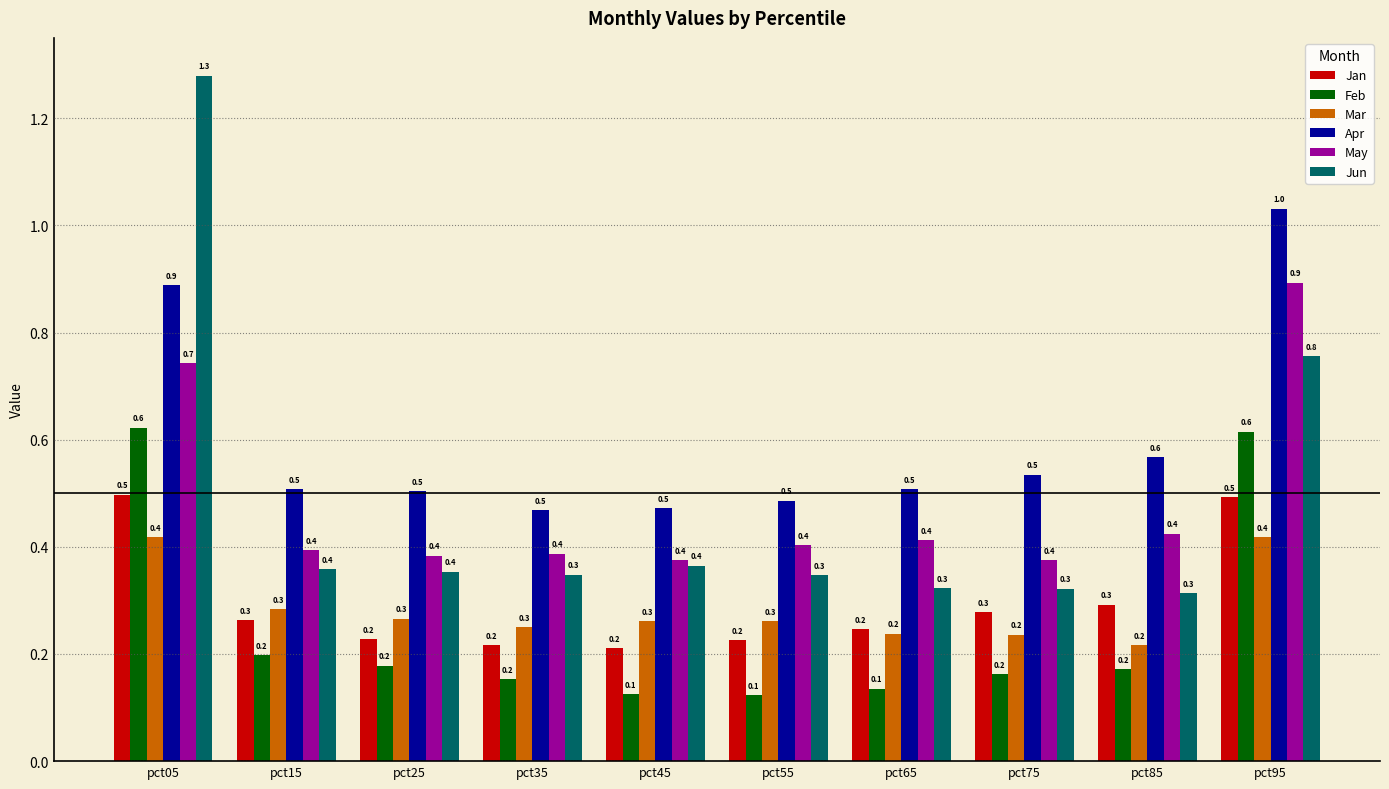

Is the value of May at pct05 greater than the value of Jun at pct55?

Yes